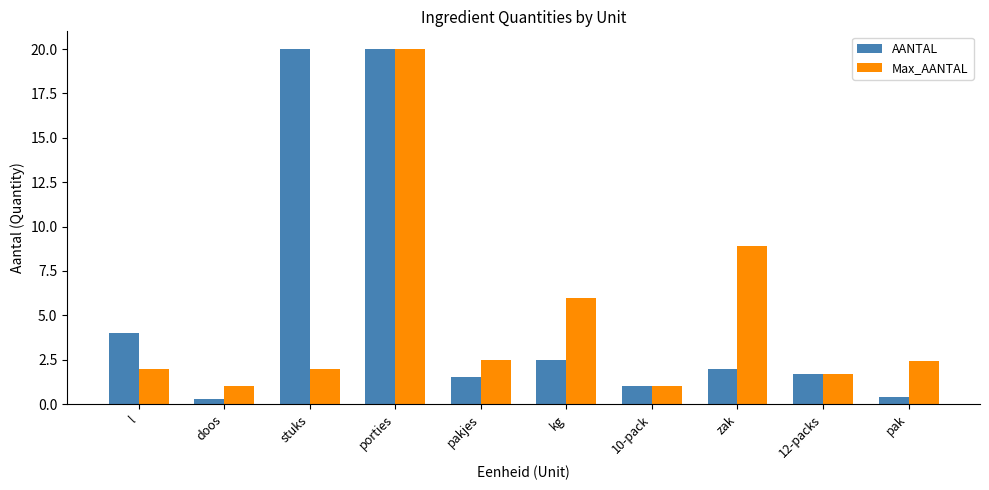

What is the difference between the AANTAL values at 10-pack and doos?

0.7